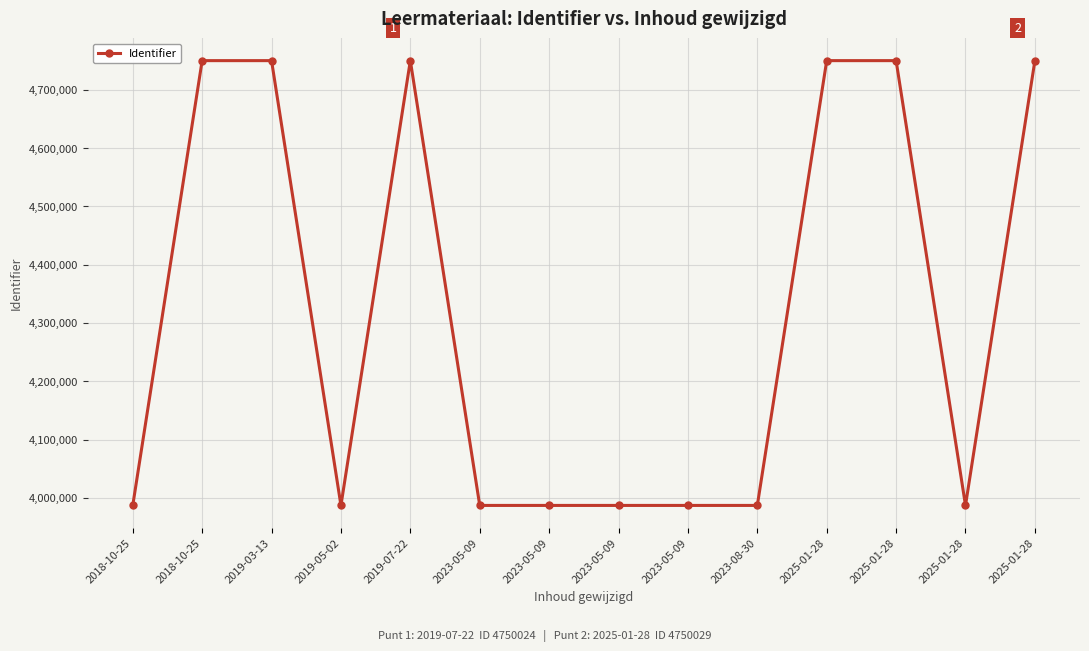

How many series are shown in this chart?

1